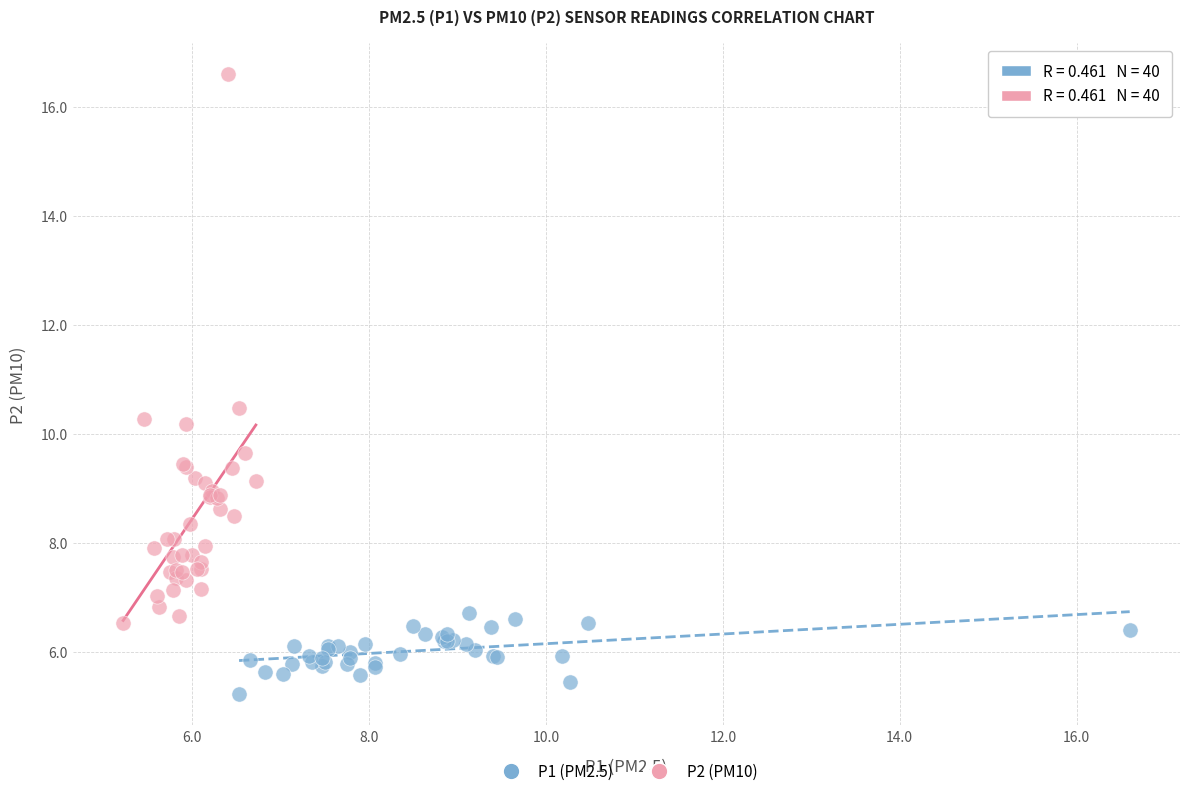

Which series has the largest Y range (max minus min)?

P2 (PM10)